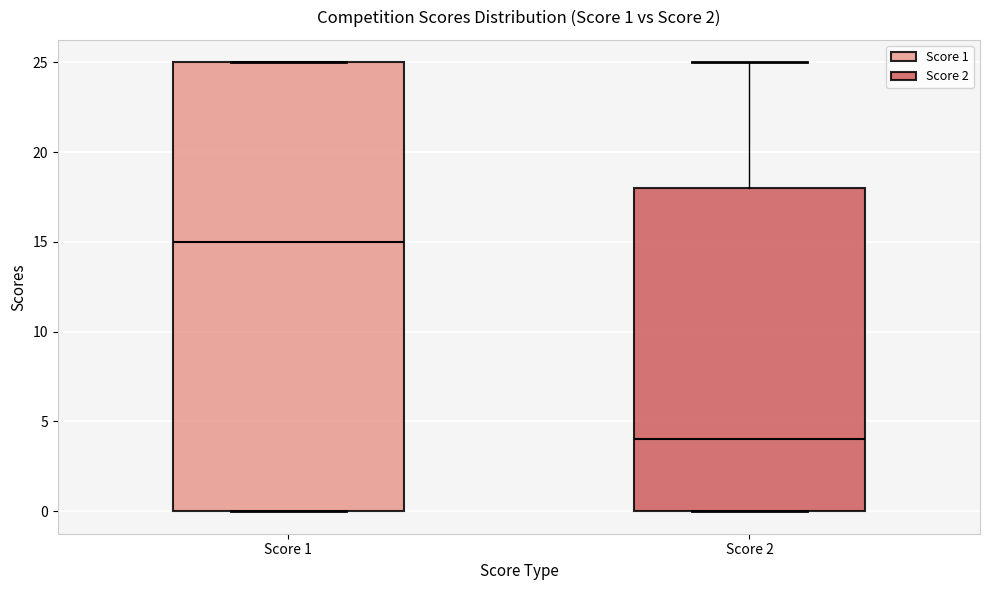

Which box has the highest median line?

Score 1